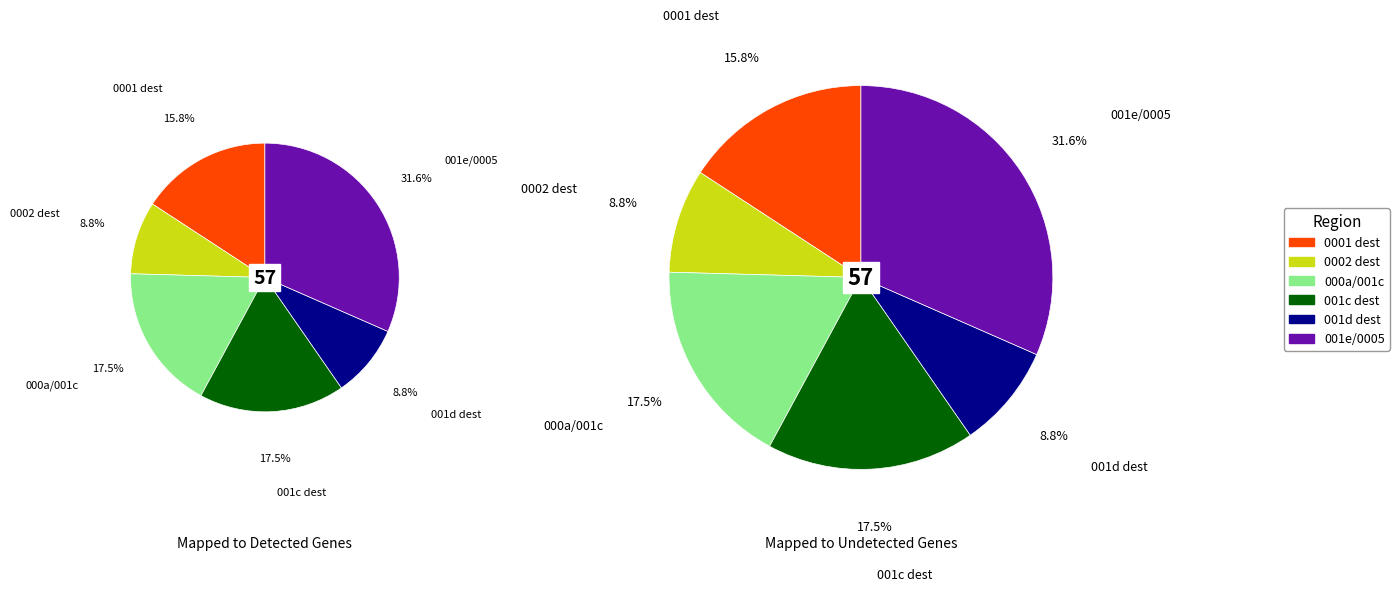

Does 0 account for over 50% of the chart?

No